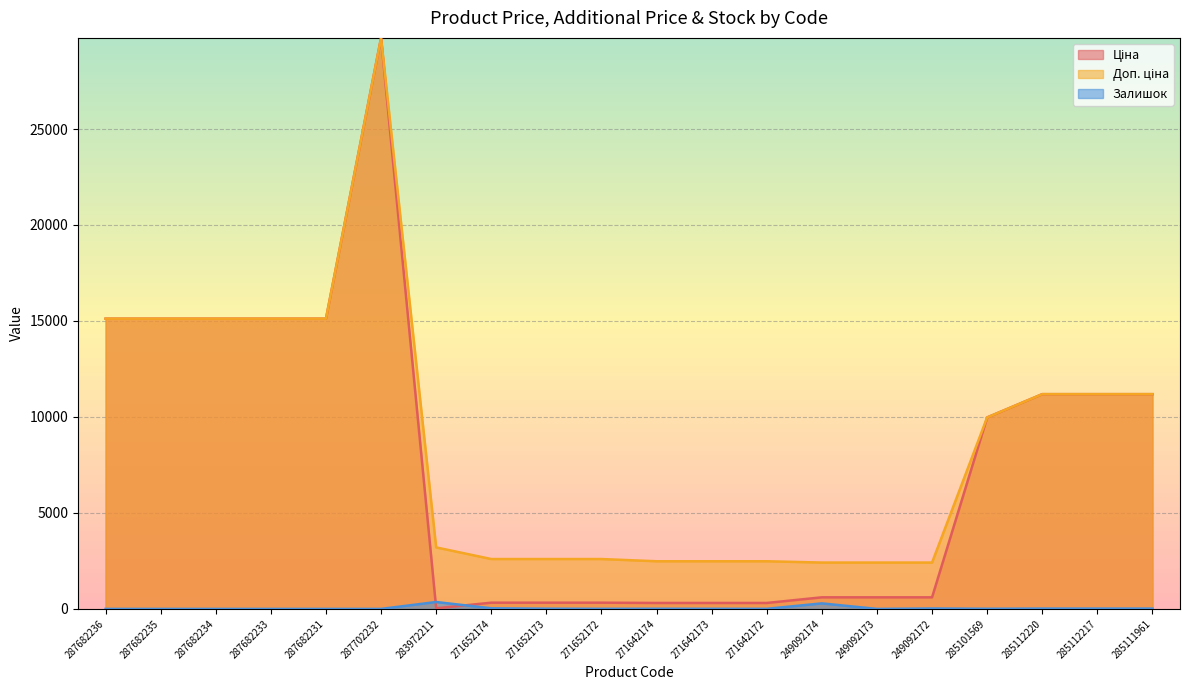

What position from the left is 271642173?

12